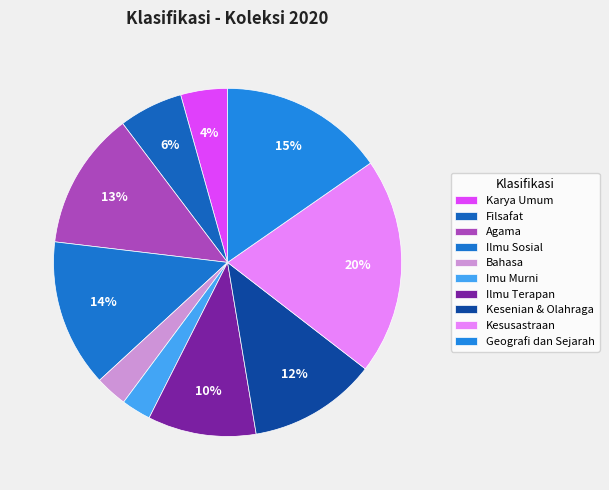

To the nearest percent, what is the difference between the largest and smallest slice percentages?

17%